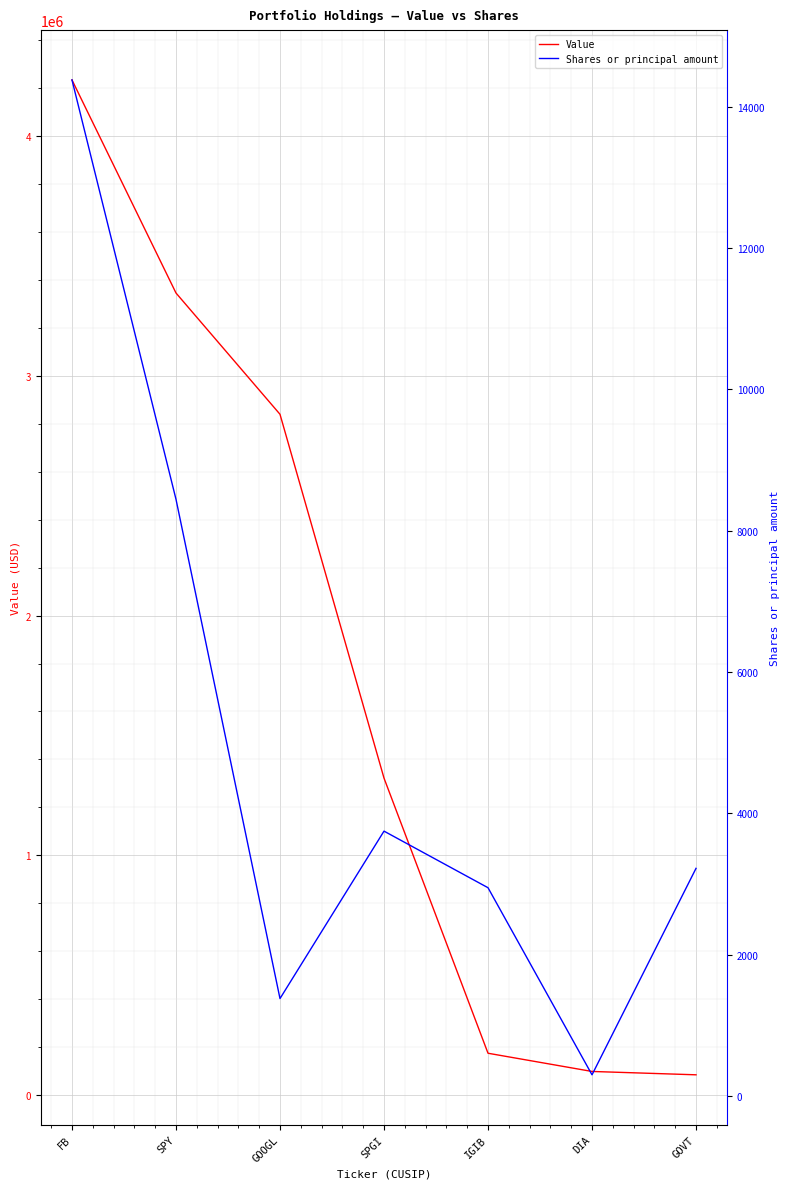

True or false: Shares or principal amount has more than 0 points higher than both neighbors.

True